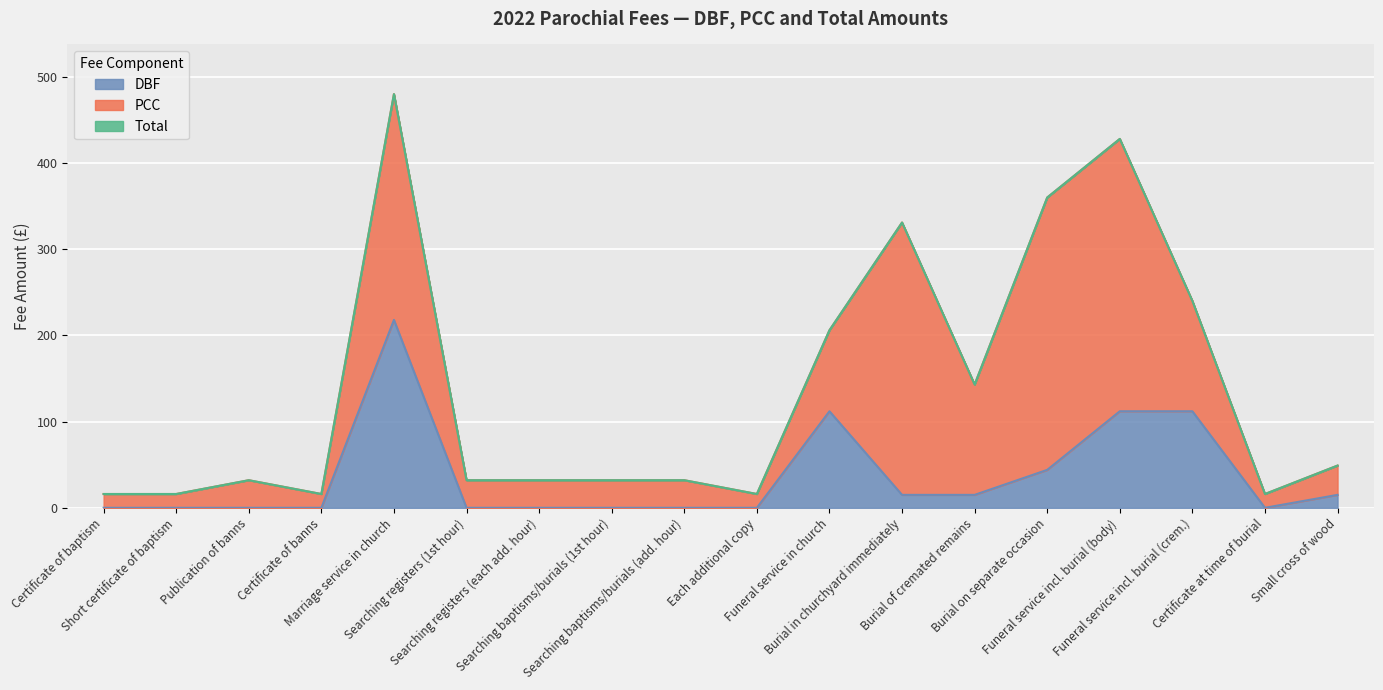

How many positive values does the DBF series have?

8